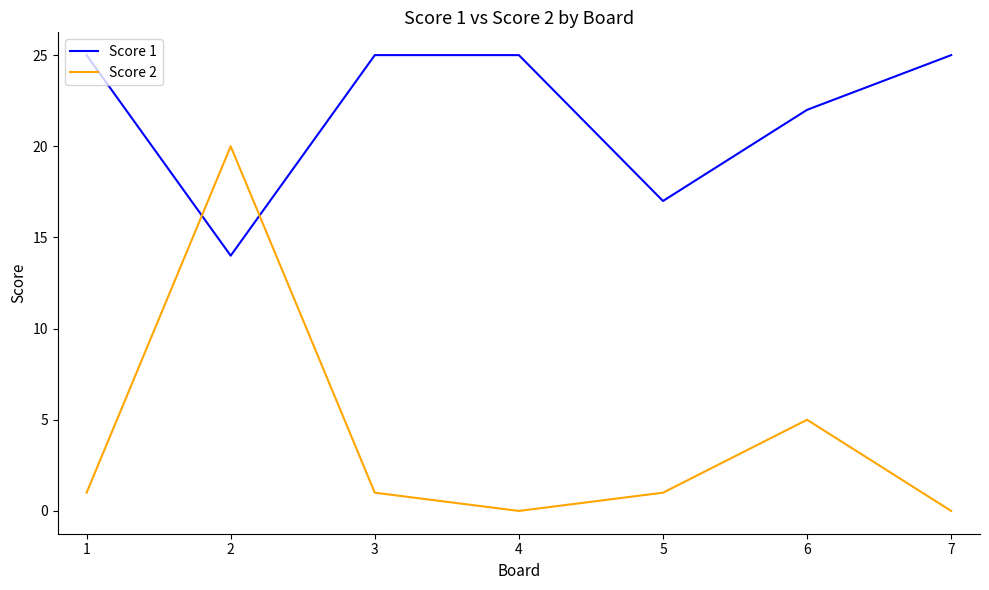

Reading left to right, extract all data points from this chart.

Score 1: 25	14	25	25	17	22	25
Score 2: 1	20	1	0	1	5	0